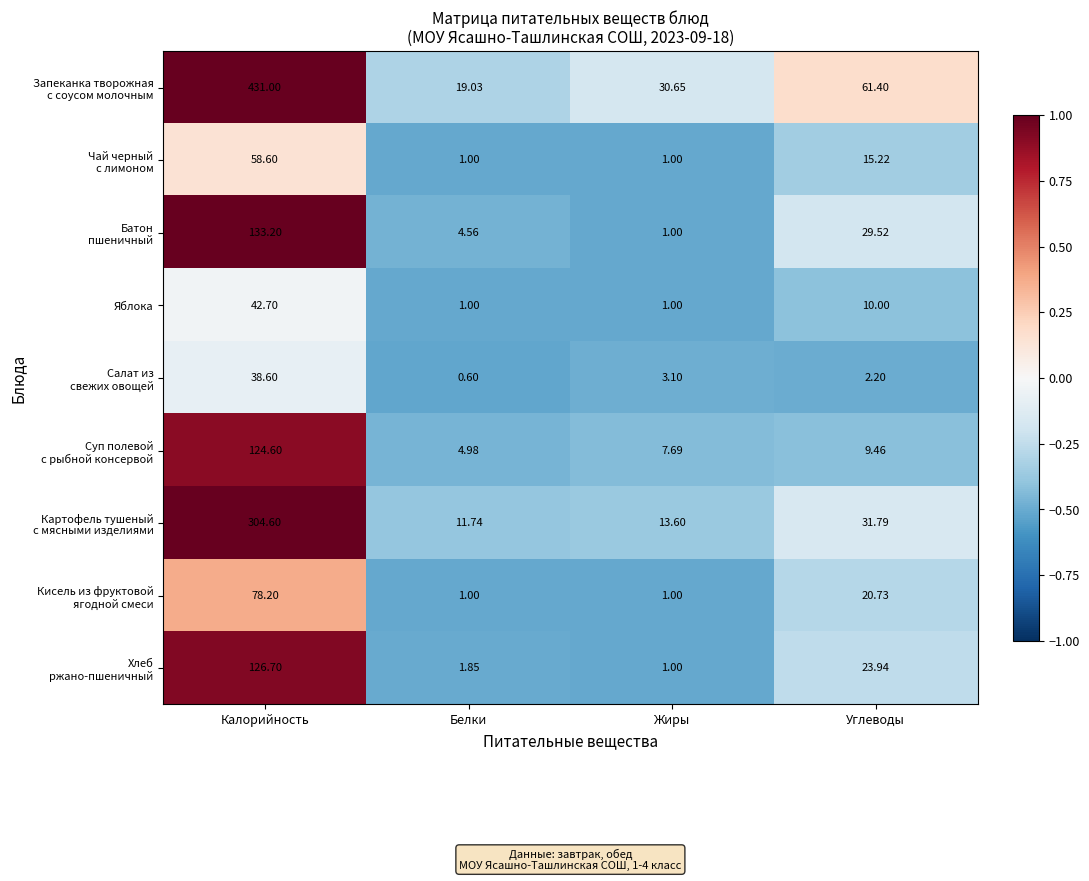

Which label corresponds to the largest value in the chart?

Калорийность